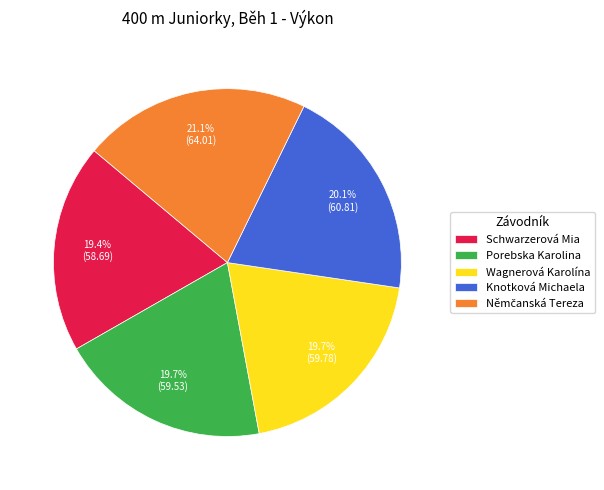

To the nearest percent, what portion does Knotková Michaela represent?

20%